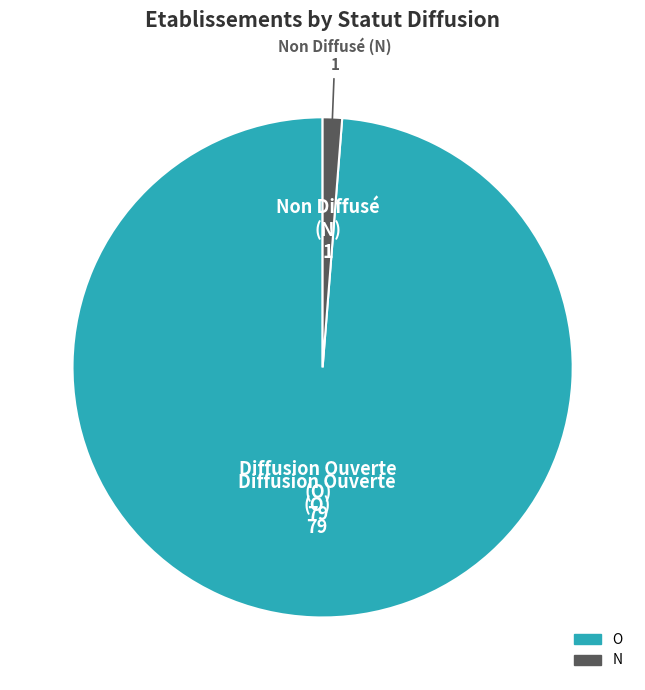

Which slice is the largest?

O